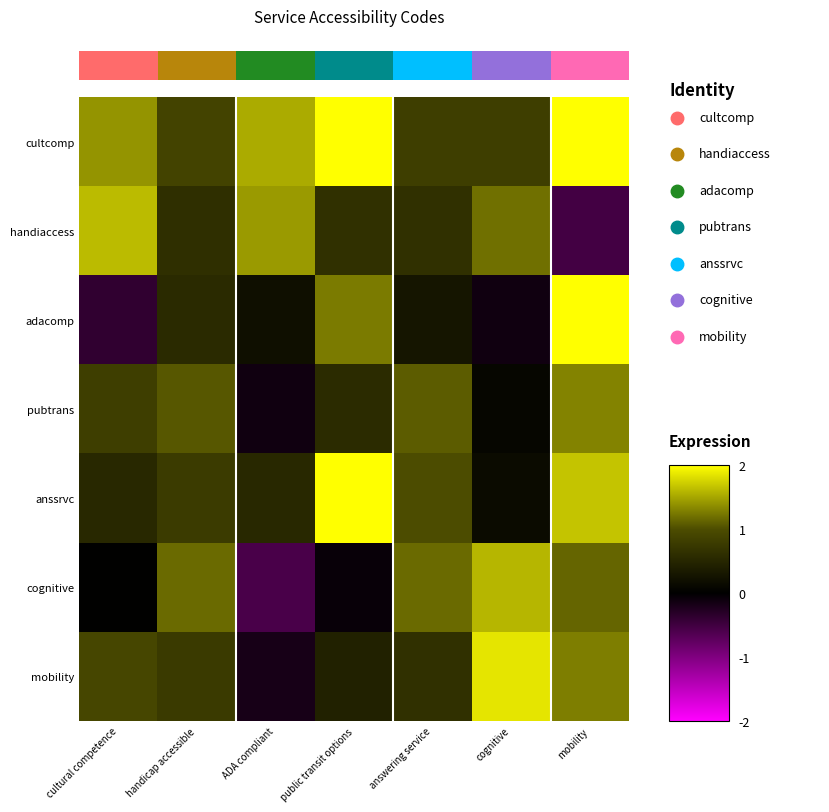

How many data points does each series have?

7